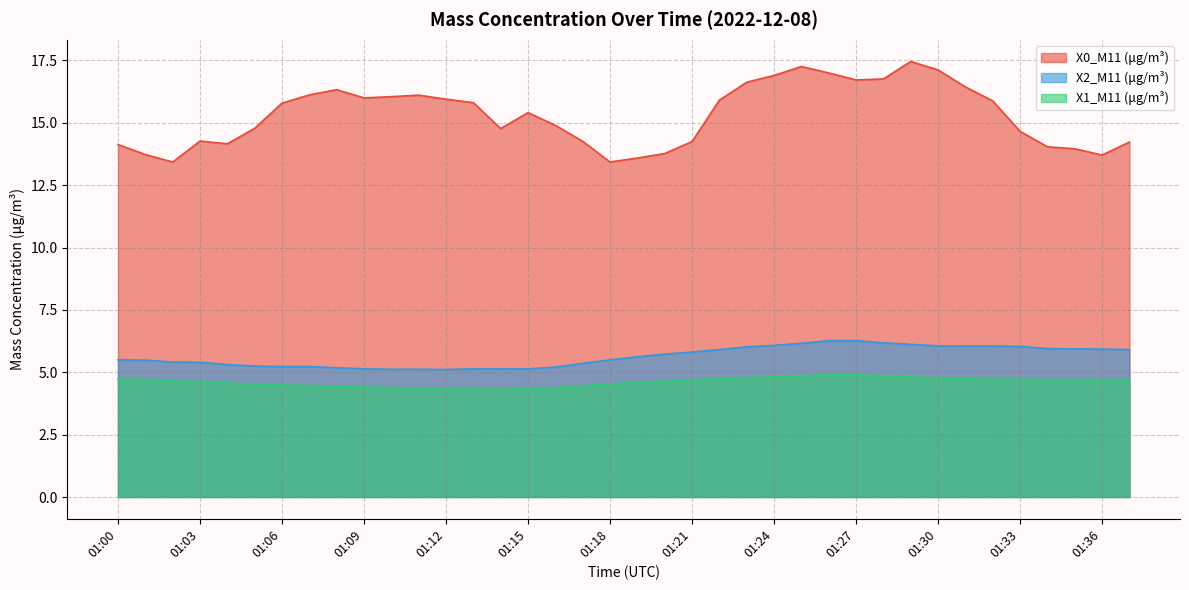

True or false: X1_M11 (μg/m³) and X0_M11 (μg/m³) cross at least once.

False